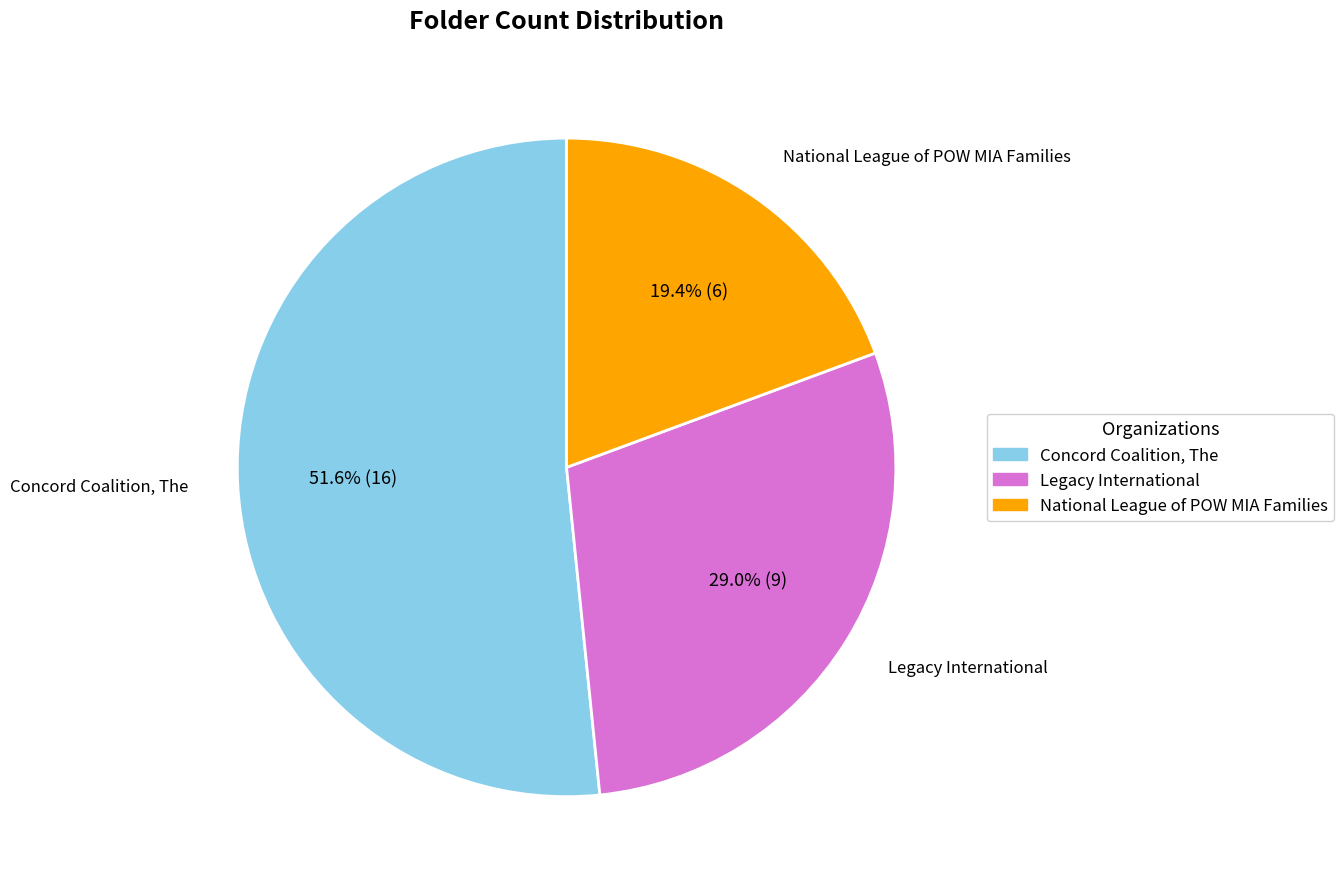

To the nearest percent, what is the combined percentage of Legacy International and Concord Coalition, The?

81%